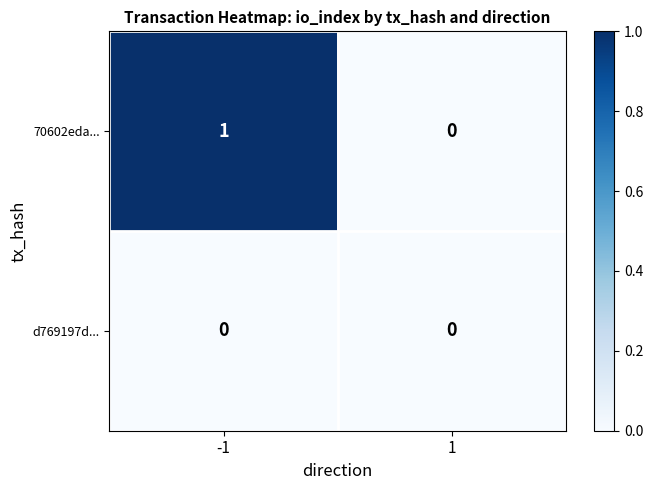

Between -1 and 1, which series saw the biggest shift?

70602eda...